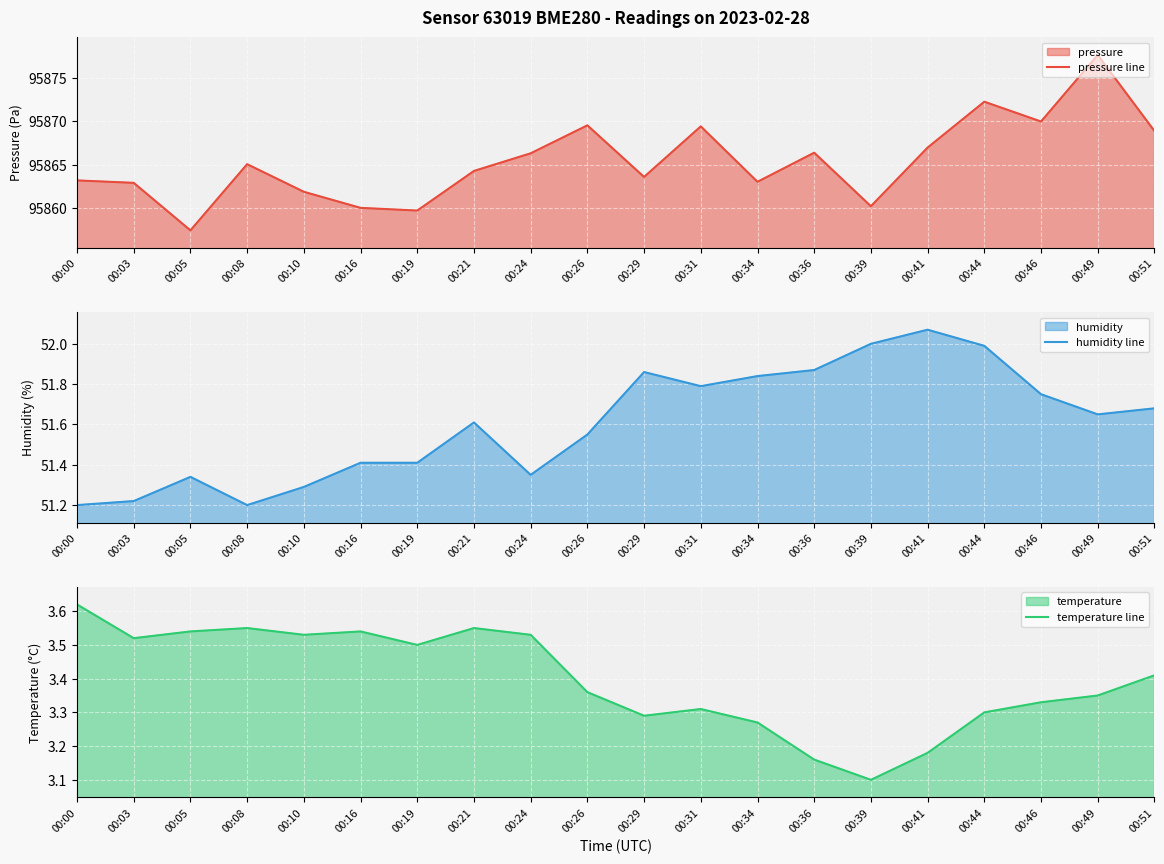

What is the spread (max minus min) of values at 00:36?

95863.2